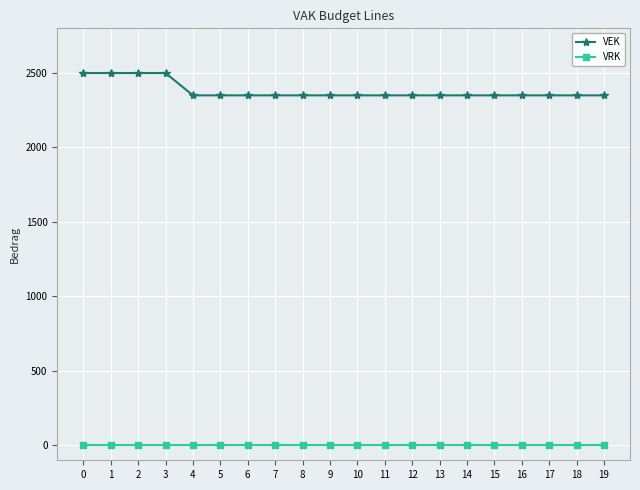

Reading left to right, transcribe all the data shown in this chart.

VEK: 0=2500	1=2500	2=2500	3=2500	4=2350	5=2350	6=2350	7=2350	8=2350	9=2350	10=2350	11=2350	12=2350	13=2350	14=2350	15=2350	16=2350	17=2350	18=2350	19=2350
VRK: 0=0	1=0	2=0	3=0	4=0	5=0	6=0	7=0	8=0	9=0	10=0	11=0	12=0	13=0	14=0	15=0	16=0	17=0	18=0	19=0